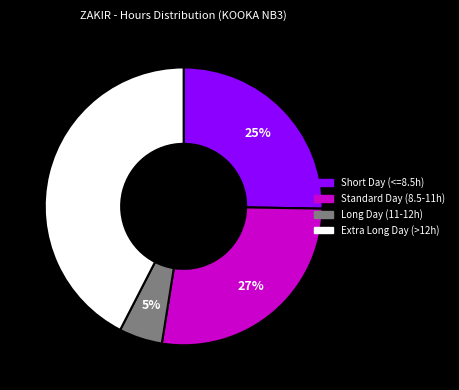

To the nearest percent, what is the average slice percentage?

25%